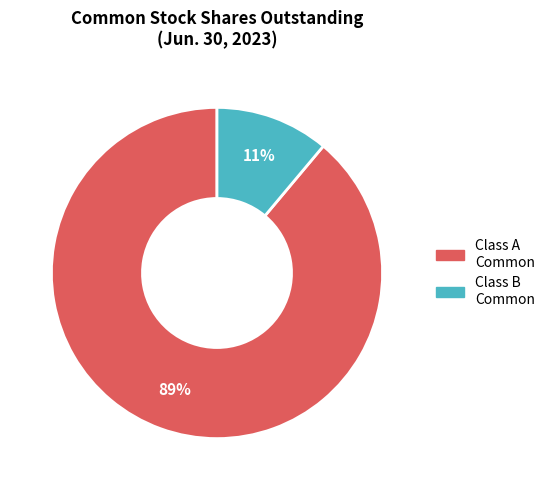

To the nearest percent, what is the average slice percentage?

50%